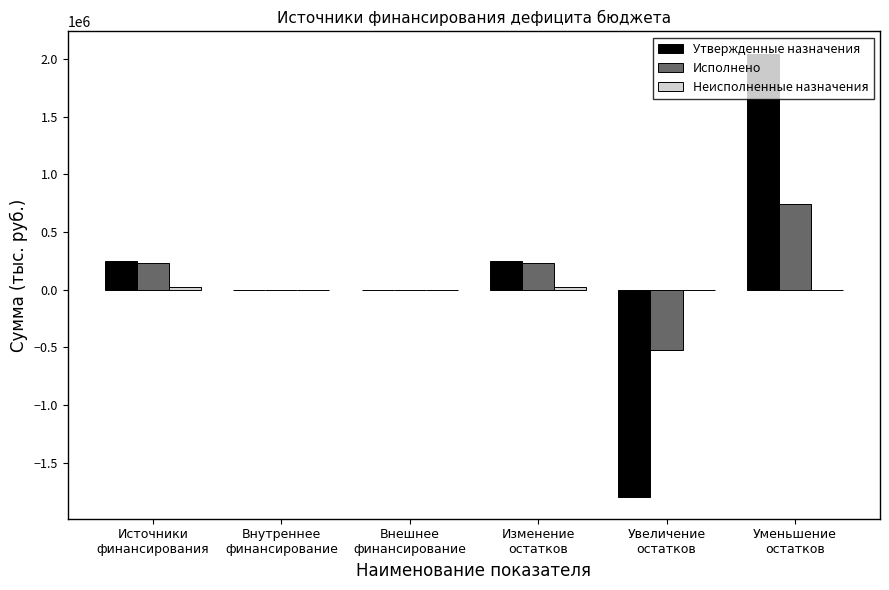

What is the sum of all Исполнено values?

681556.3